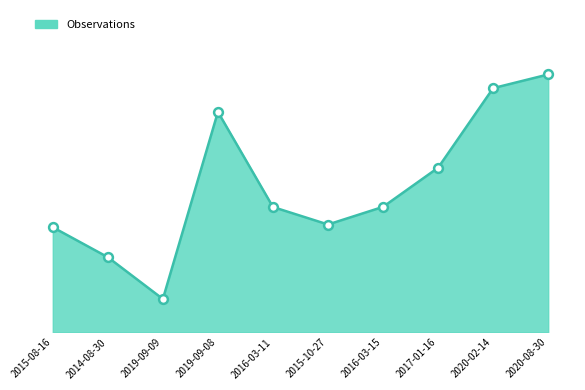

Between 2019-09-09 and 2020-02-14, which is larger?

2020-02-14